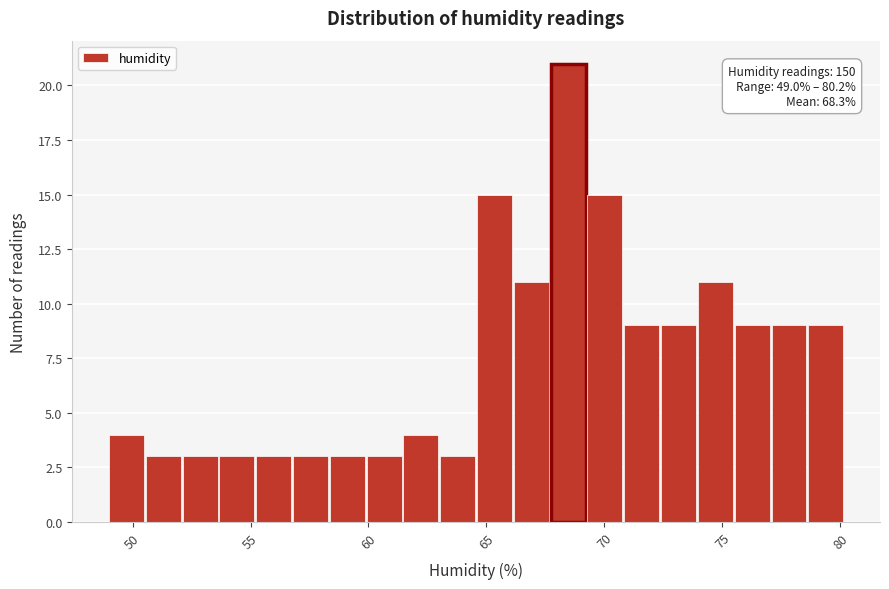

Read against the x-axis, roughly where is the centre of the tallest bar?

68.5